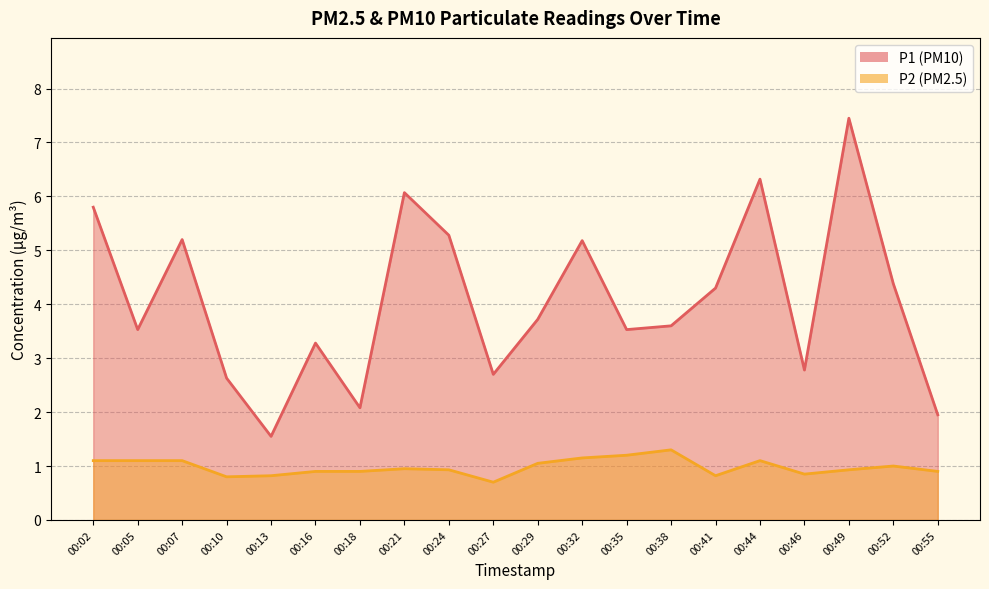

How many distinct data groups are displayed?

2